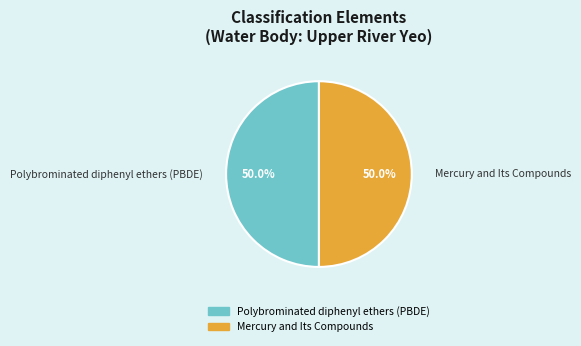

True or false: Polybrominated diphenyl ethers (PBDE) accounts for 40% of the total.

False